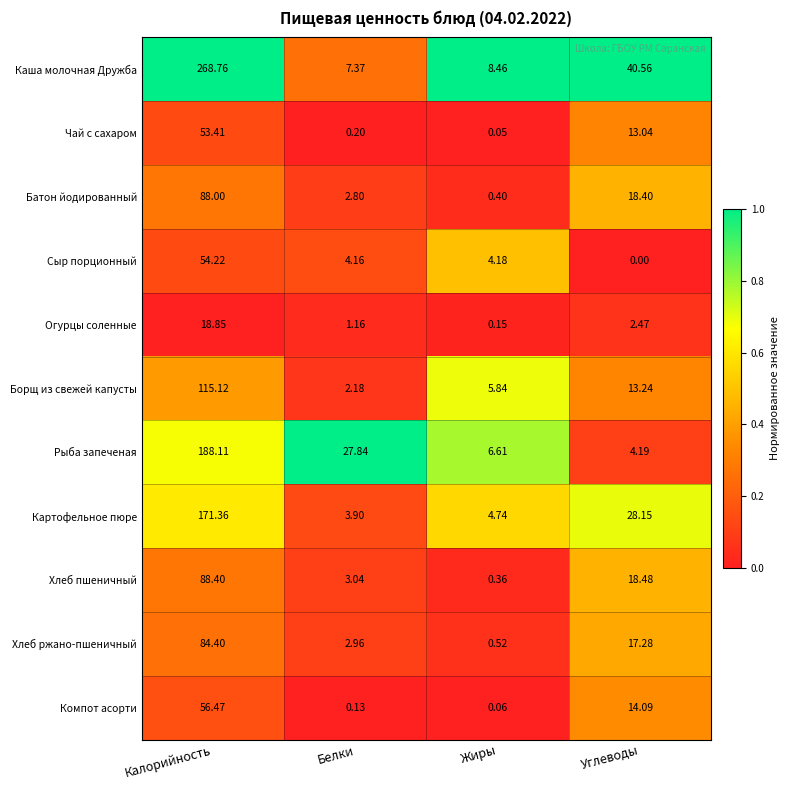

Which series has the widest spread of values?

Каша молочная Дружба